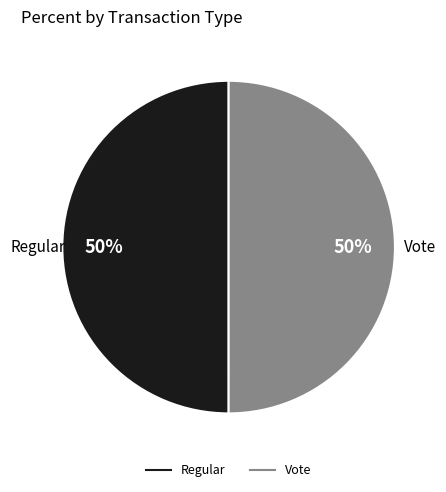

Do Vote and Regular together represent more than half of the pie?

Yes